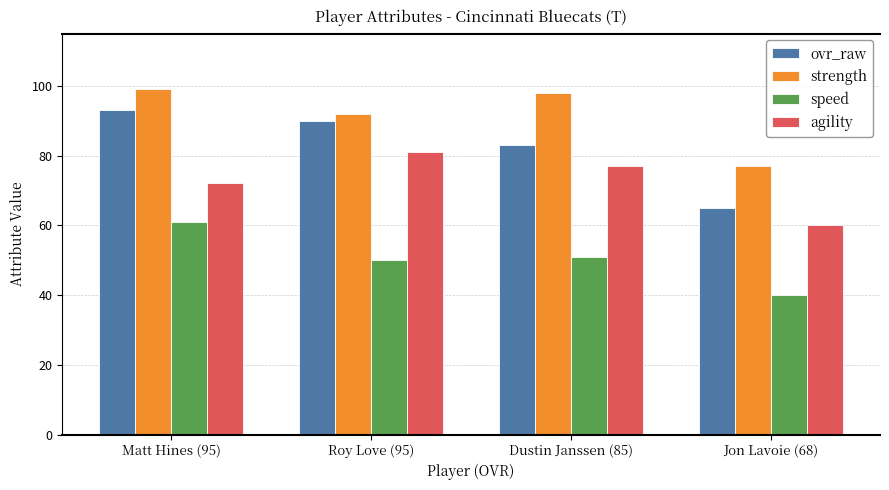

At which label is strength closest to 88?

Roy Love (95)